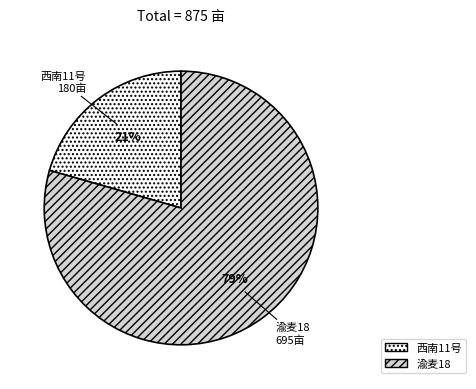

What is the majority slice?

渝麦18